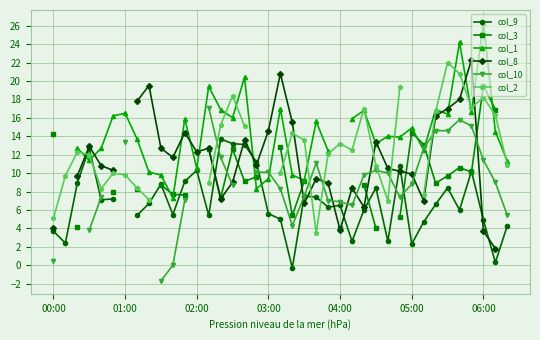

What are all the series names shown in the legend?

col_9, col_3, col_1, col_8, col_10, col_2